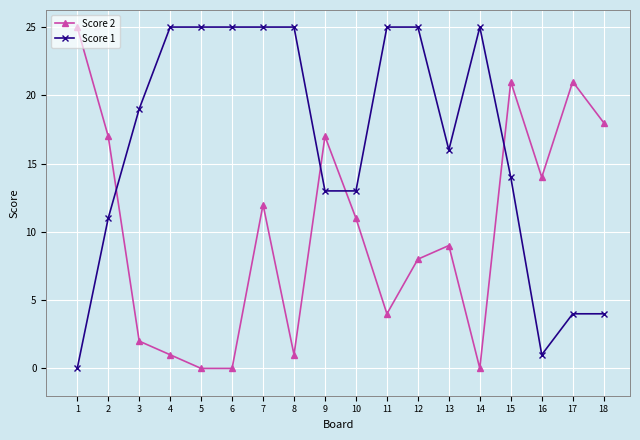

Reading left to right, extract all data points from this chart.

Score 2: 25	17	2	1	0	0	12	1	17	11	4	8	9	0	21	14	21	18
Score 1: 0	11	19	25	25	25	25	25	13	13	25	25	16	25	14	1	4	4